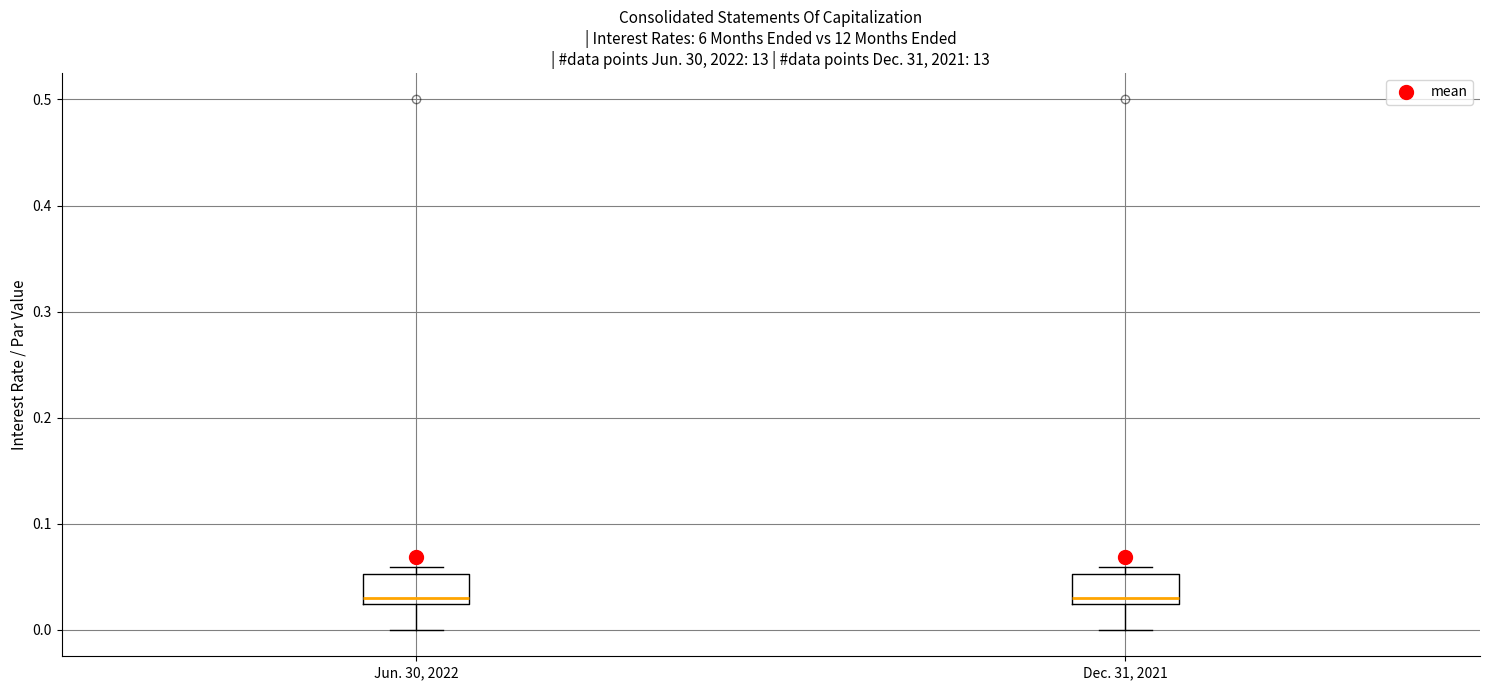

Reading left to right, transcribe this box plot: for each box, give where its median line is, the range the box spans, and where its two whiskers end, as read against the y-axis. The values are not printed on the chart, so give them approximately, as read against the axis.

Jun. 30, 2022: median 0.03, box 0.02 to 0.05, whiskers 0.00 to 0.06
Dec. 31, 2021: median 0.03, box 0.02 to 0.05, whiskers 0.00 to 0.06